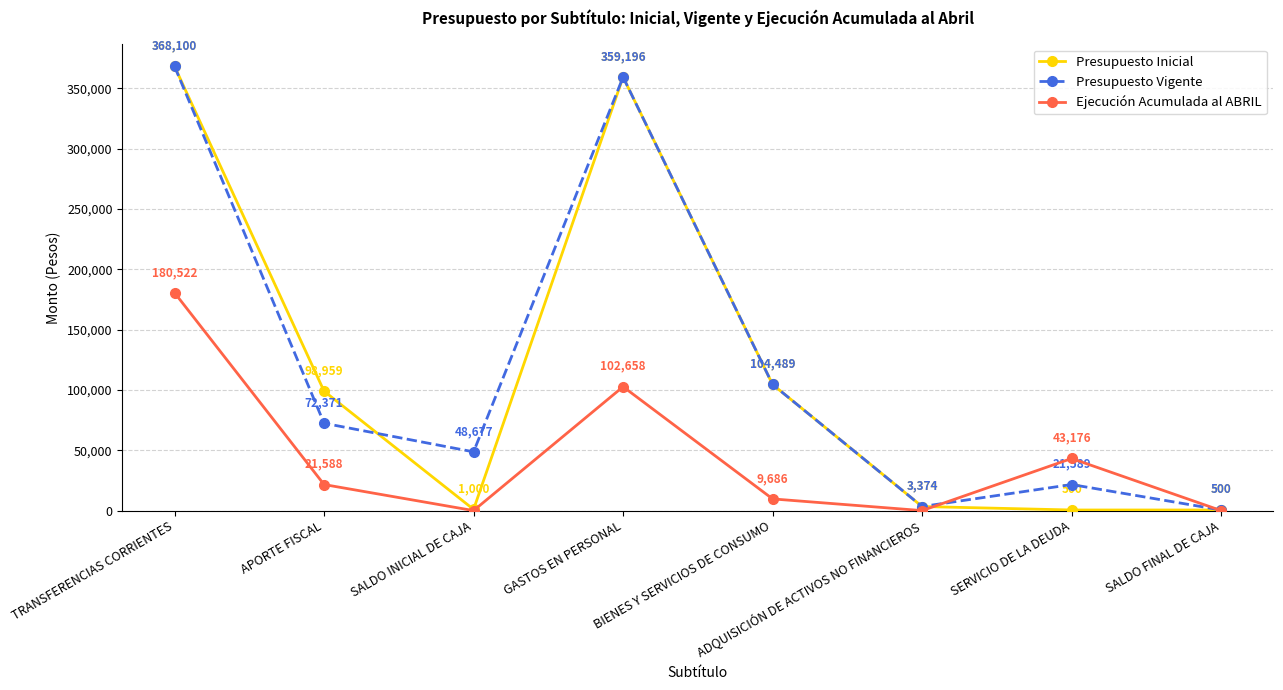

What position from the left is SALDO INICIAL DE CAJA?

3